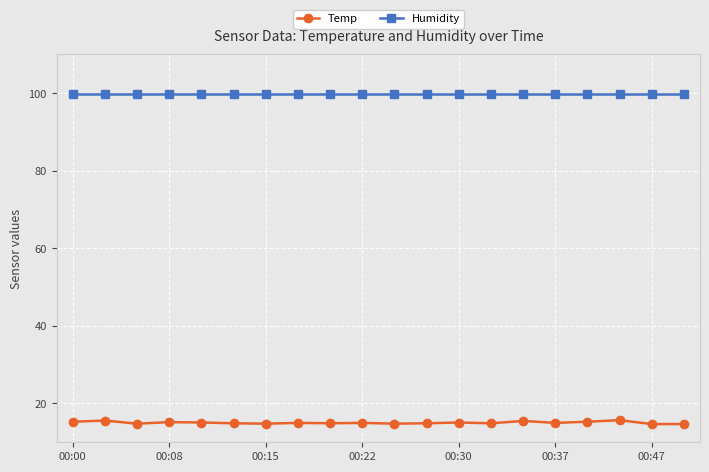

What are all the series names shown in the legend?

Temp, Humidity